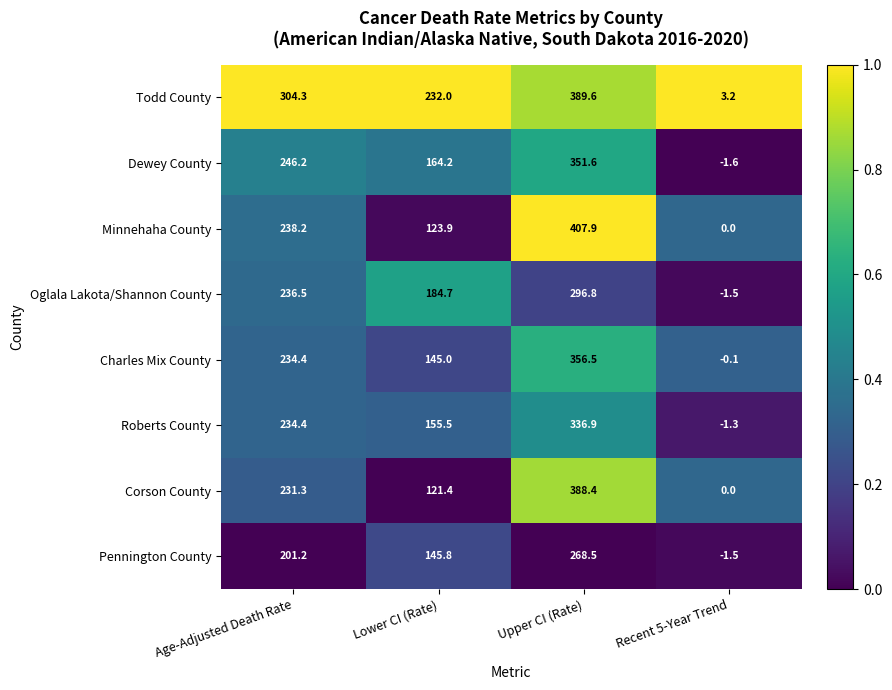

At how many categories does at least one series exceed 0?

4